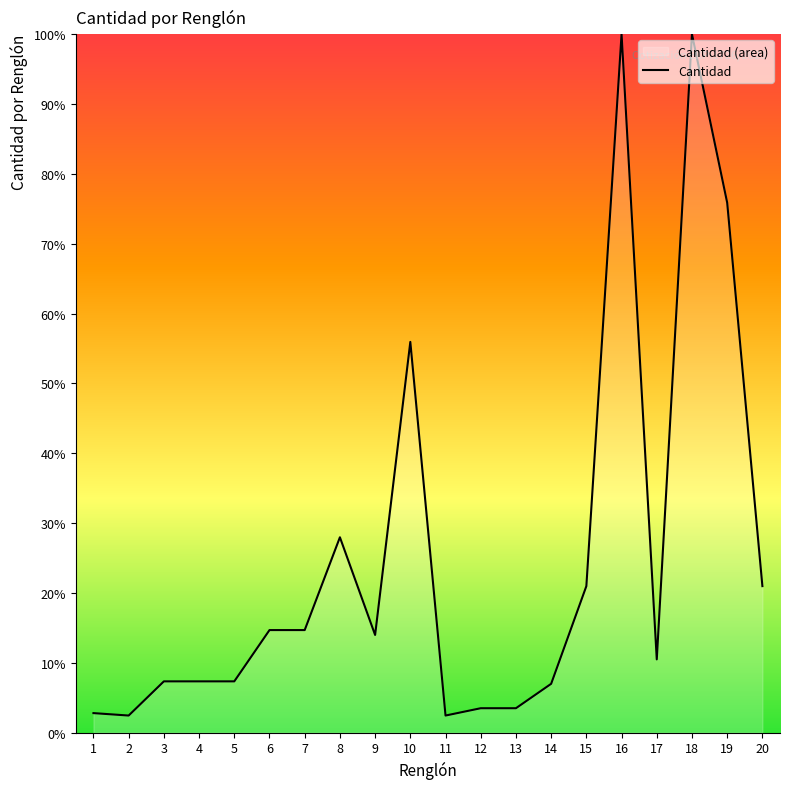

List the labels in order of value, smallest first.

2, 11, 1, 12, 13, 14, 3, 4, 5, 17, 9, 6, 7, 15, 20, 8, 10, 19, 16, 18